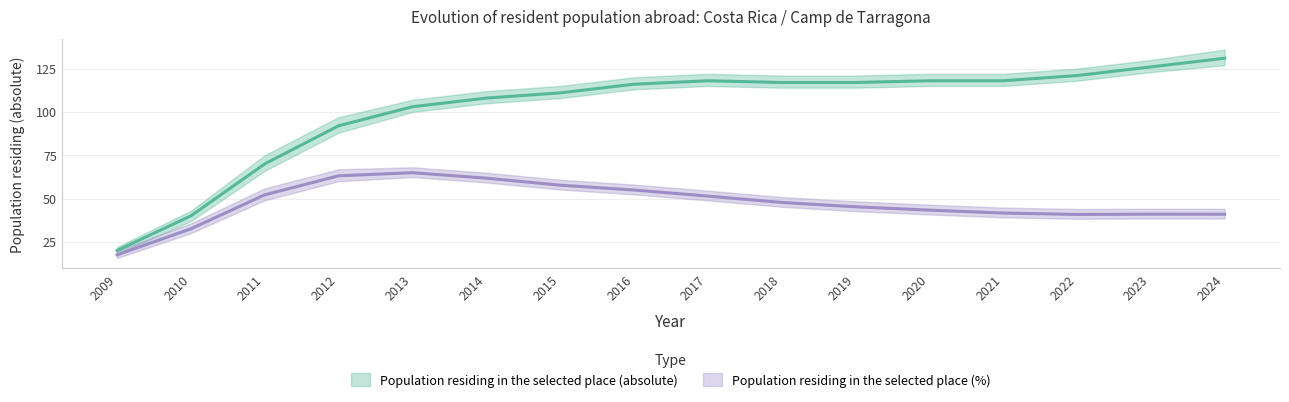

What is the smallest value displayed?

17.5